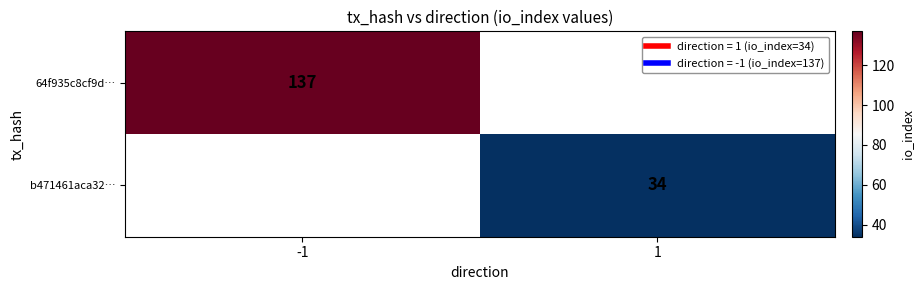

What is the smallest value displayed?

34.0